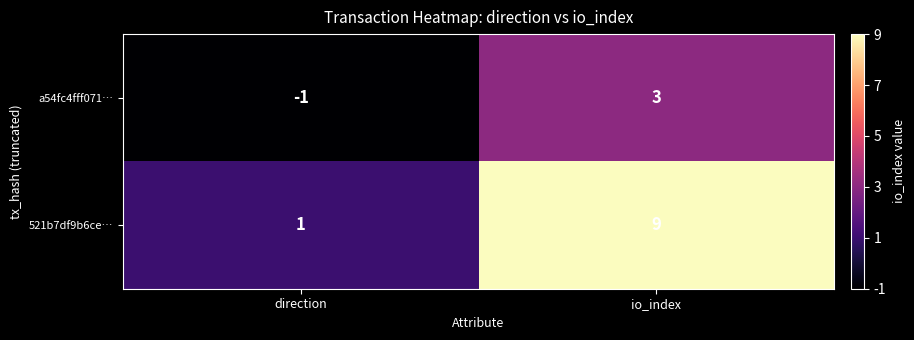

Rank the series at io_index from lowest to highest value.

a54fc4fff071…, 521b7df9b6ce…